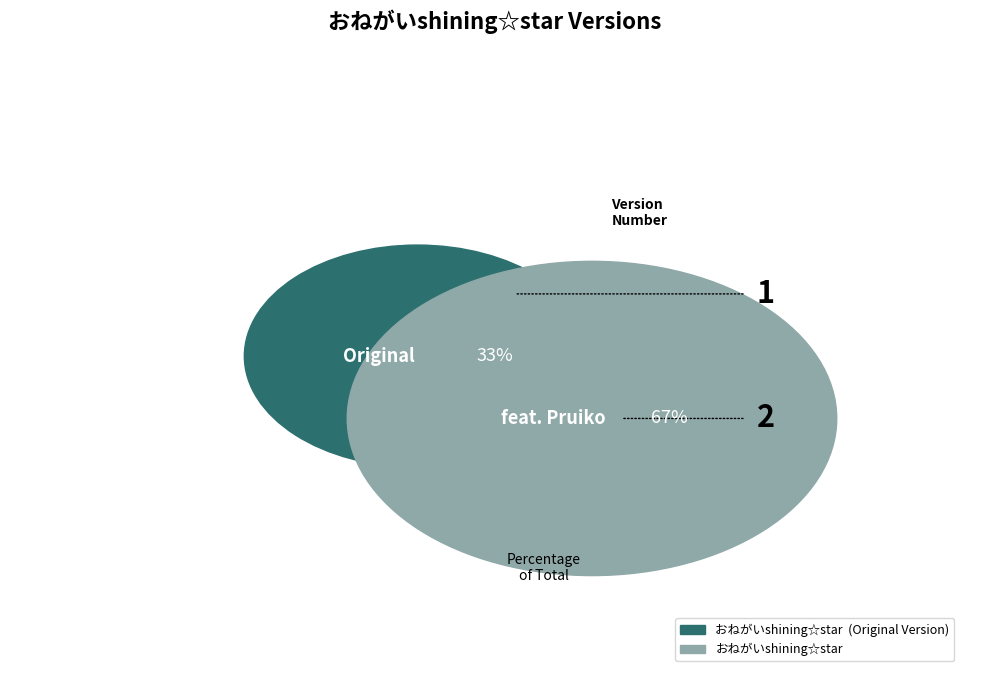

To the nearest percent, what percentage of the pie is おねがいshining☆star  (Original Version)?

33%